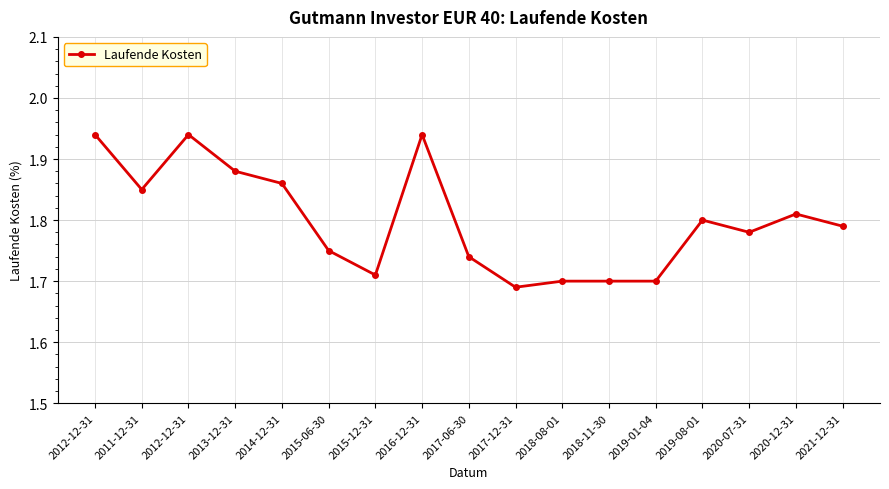

The value at 2018-08-01 is 1.7. True or false?

True